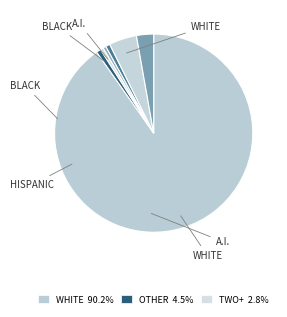

Which category has the biggest portion of the pie?

White alone